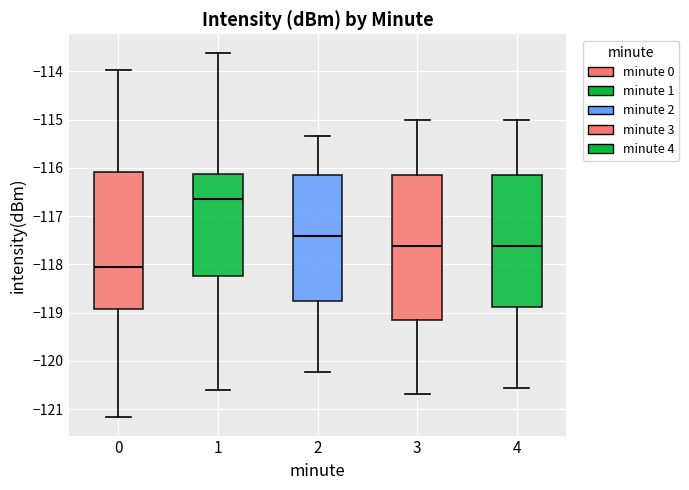

Comparing the boxes themselves (not the whiskers), which one is the tallest?

3